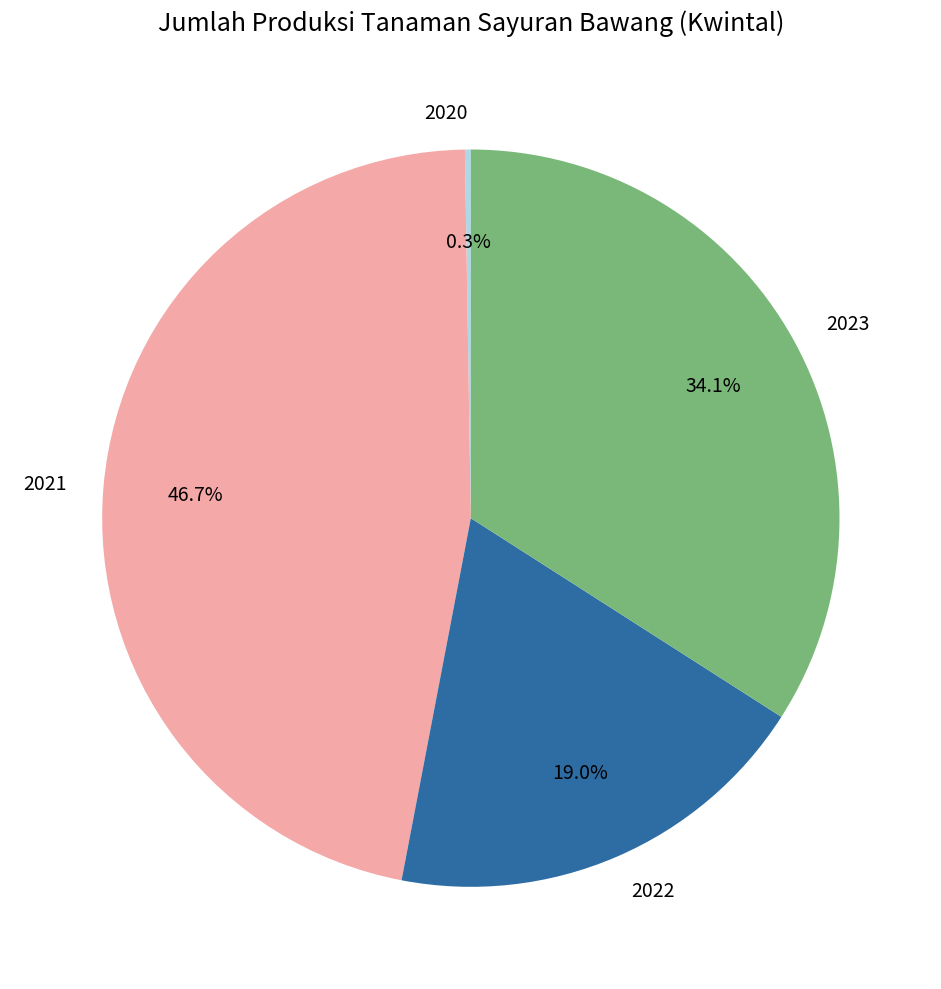

How much of the chart is everything except 2022?

81.0%